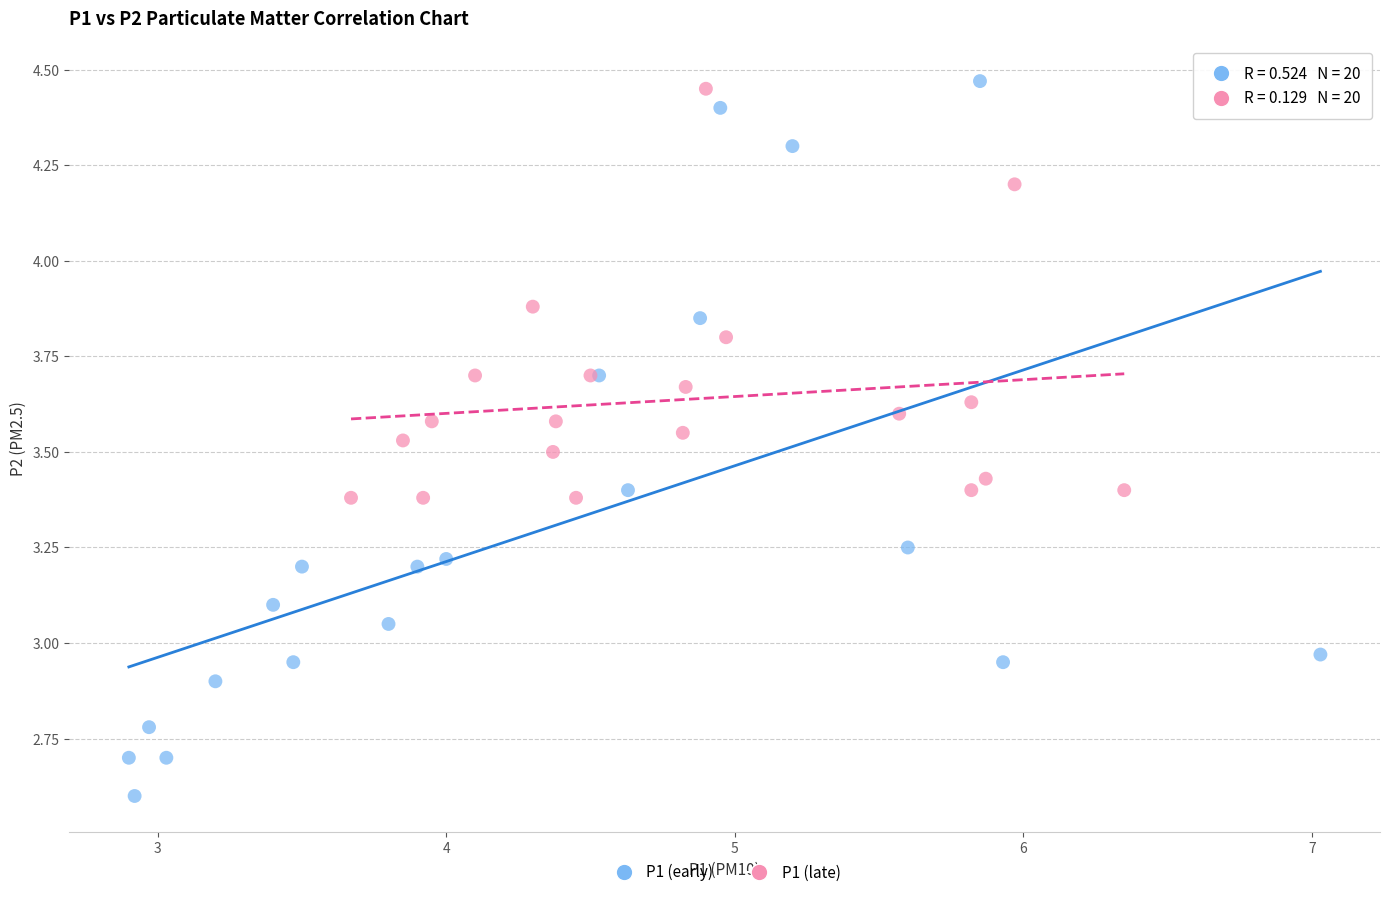

Which series reaches the minimum Y coordinate?

P1 (early)